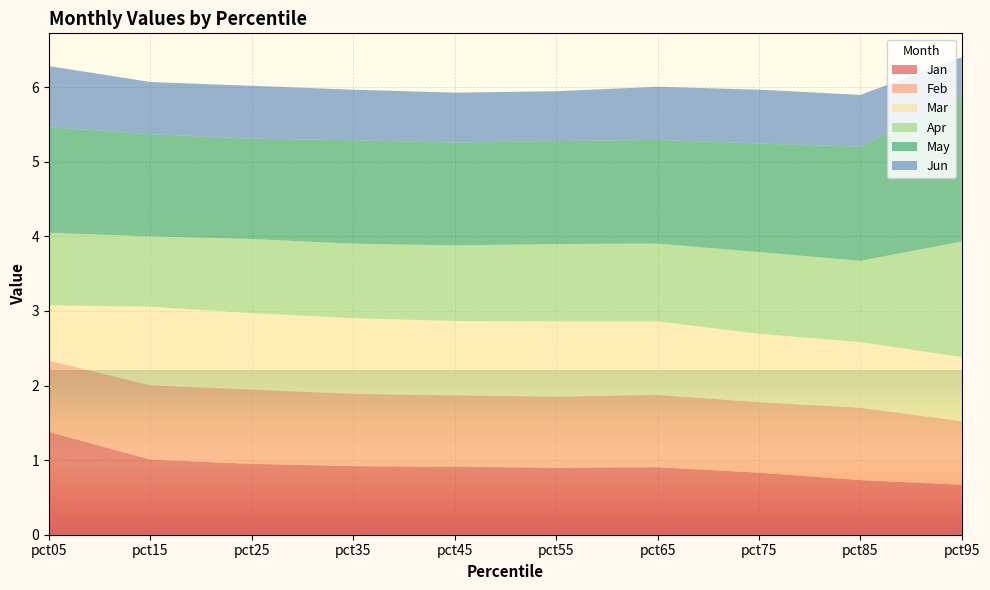

Reading left to right, extract all data points from this chart.

Jan: 1.4	1.0	1.0	0.9	0.9	0.9	0.9	0.8	0.7	0.7
Feb: 1.0	1.0	1.0	1.0	1.0	1.0	1.0	0.9	1.0	0.9
Mar: 0.7	1.1	1.0	1.0	1.0	1.0	1.0	0.9	0.9	0.9
Apr: 1.0	0.9	1.0	1.0	1.0	1.0	1.0	1.1	1.1	1.5
May: 1.4	1.4	1.3	1.4	1.4	1.4	1.4	1.5	1.5	1.9
Jun: 0.8	0.7	0.7	0.7	0.7	0.7	0.7	0.7	0.7	0.5